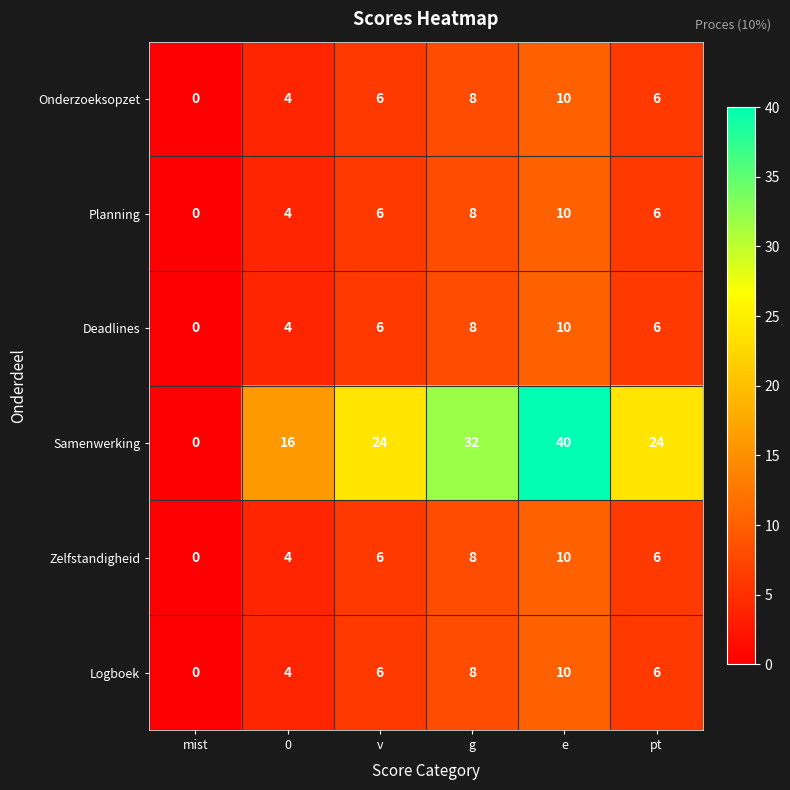

Is it true that Samenwerking equals 40 at e?

True